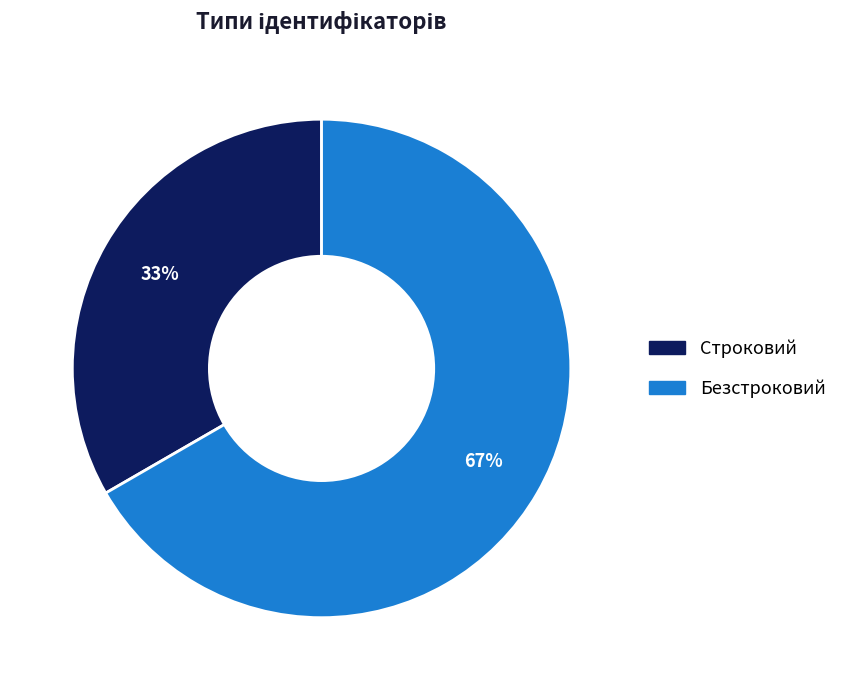

Which category has the smallest portion of the pie?

Строковий